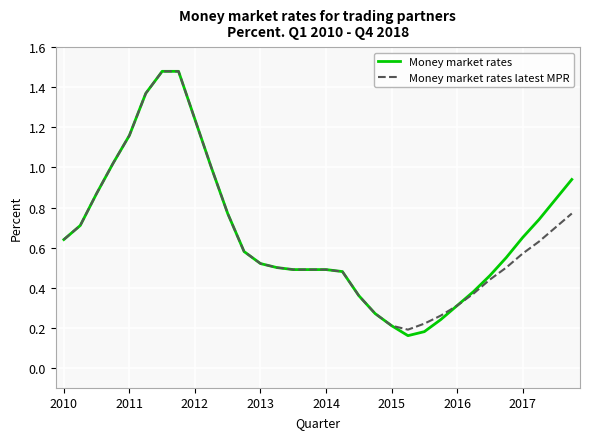

Which series has the largest range (max minus min)?

Money market rates